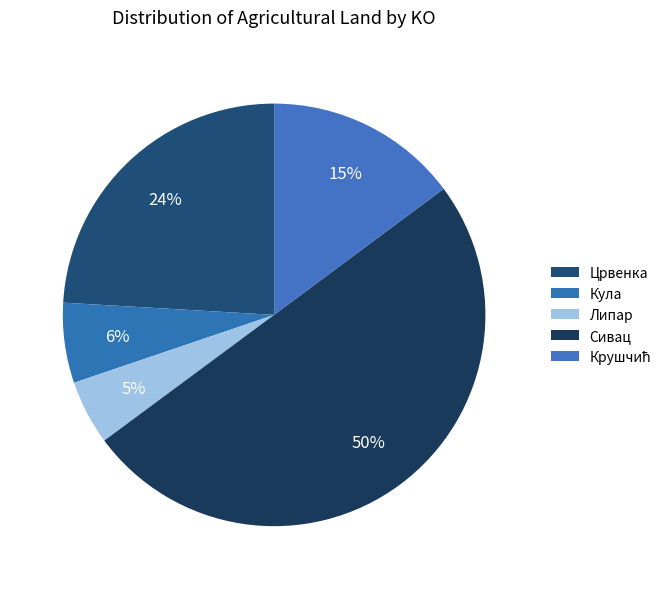

Does Црвенка account for over 50% of the chart?

No